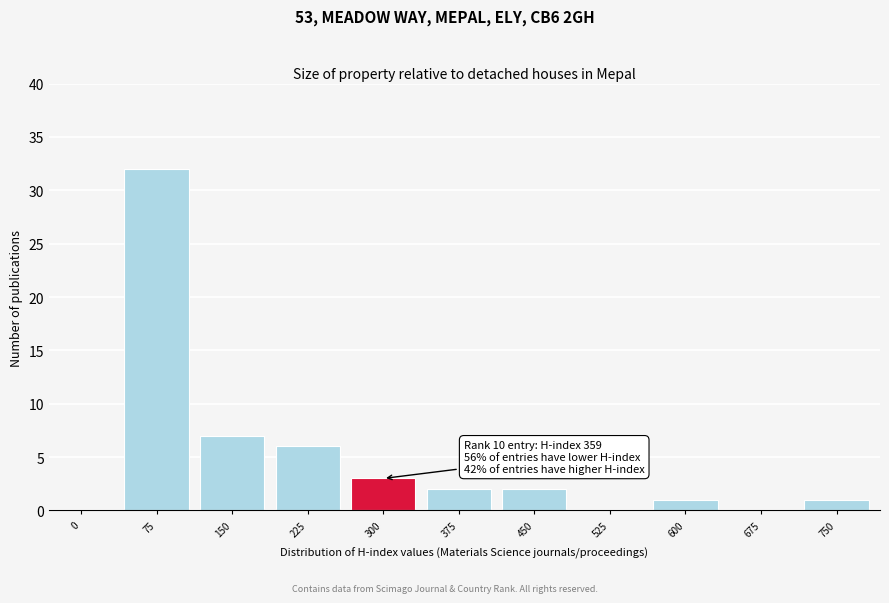

Reading left to right, what are all the values shown in this chart?

0=0	75=32	150=7	225=6	300=3	375=2	450=2	525=0	600=1	675=0	750=1